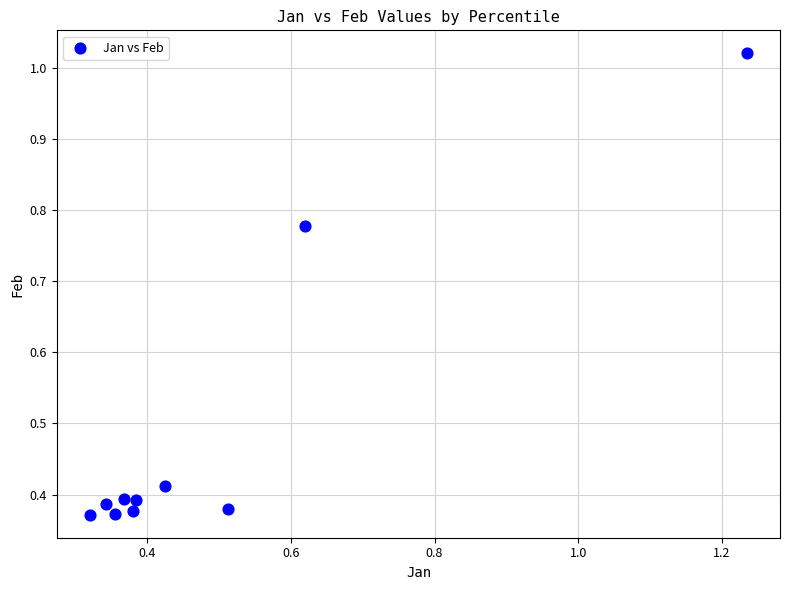

What is the average X value?

0.5